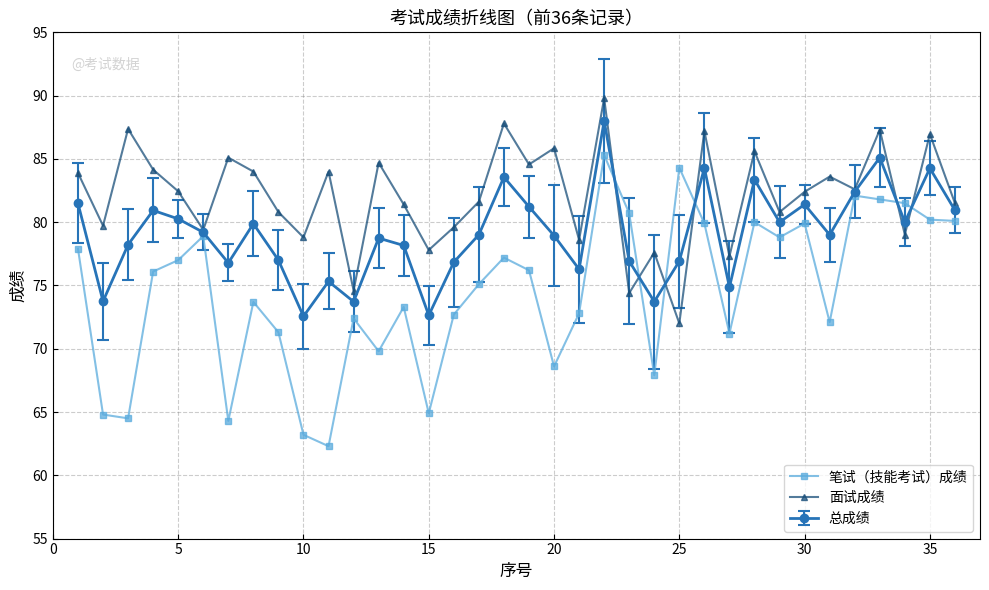

List the series in order of their overall mean, highest first.

面试成绩, 总成绩, 笔试（技能考试）成绩